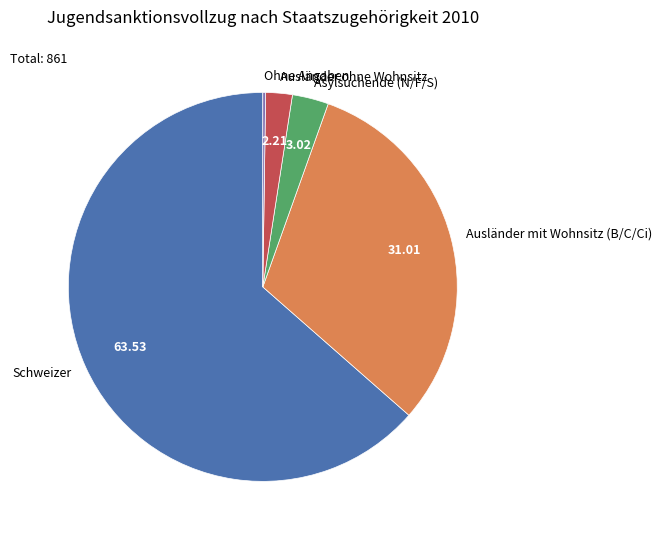

What is the ratio of the value at Ausländer mit Wohnsitz (B/C/Ci) to the value at Asylsuchende (N/F/S)?

10.3